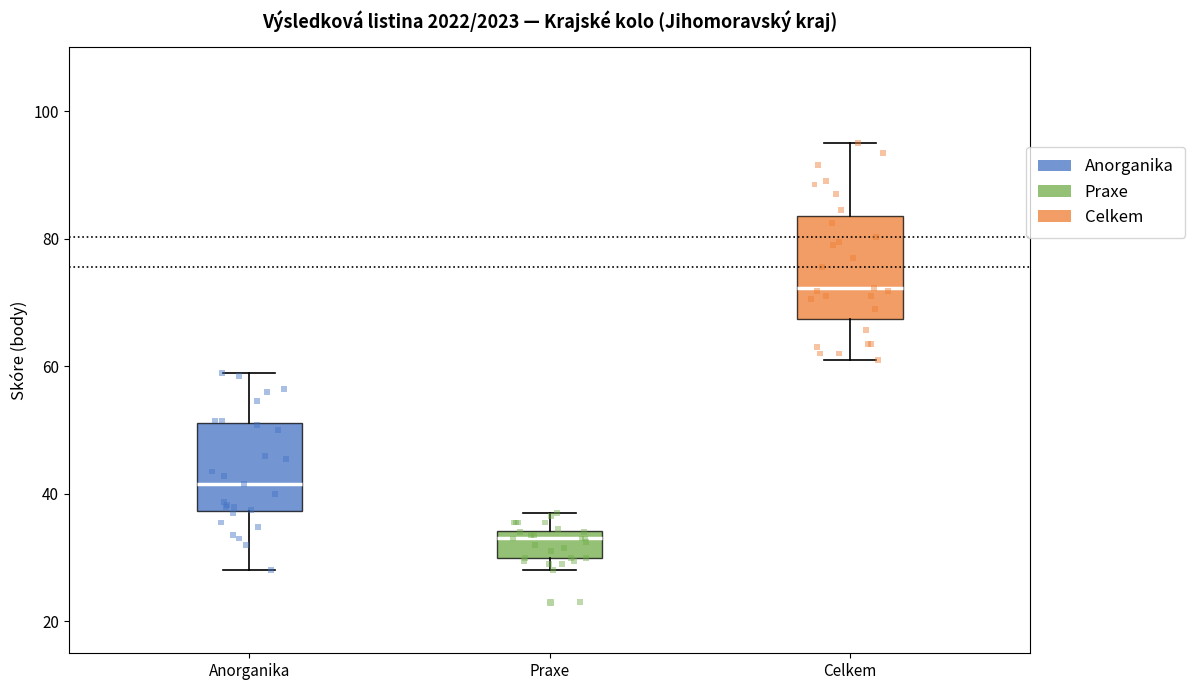

Reading left to right, transcribe this box plot: for each box, give where its median line is, the range the box spans, and where its two whiskers end, as read against the y-axis. The values are not printed on the chart, so give them approximately, as read against the axis.

Anorganika: median 42, box 38 to 52, whiskers 28 to 60
Praxe: median 34 (just below the box's upper edge), box 30 to 34, whiskers 28 to 38
Celkem: median 72, box 68 to 84, whiskers 62 to 96